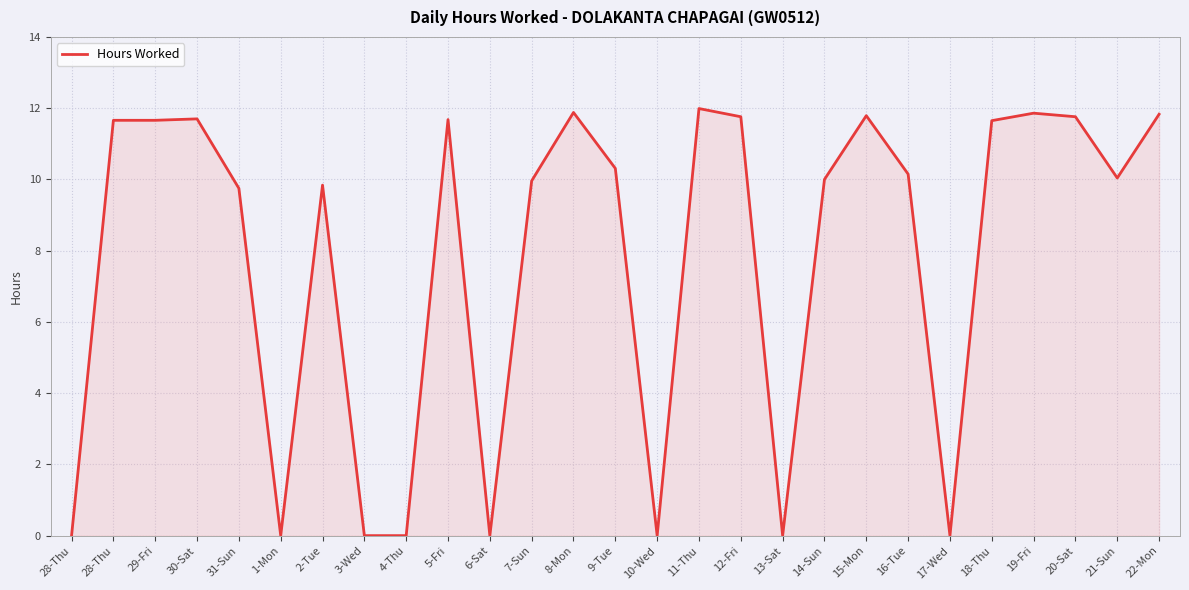

At which label does the data first exceed 10?

28-Thu